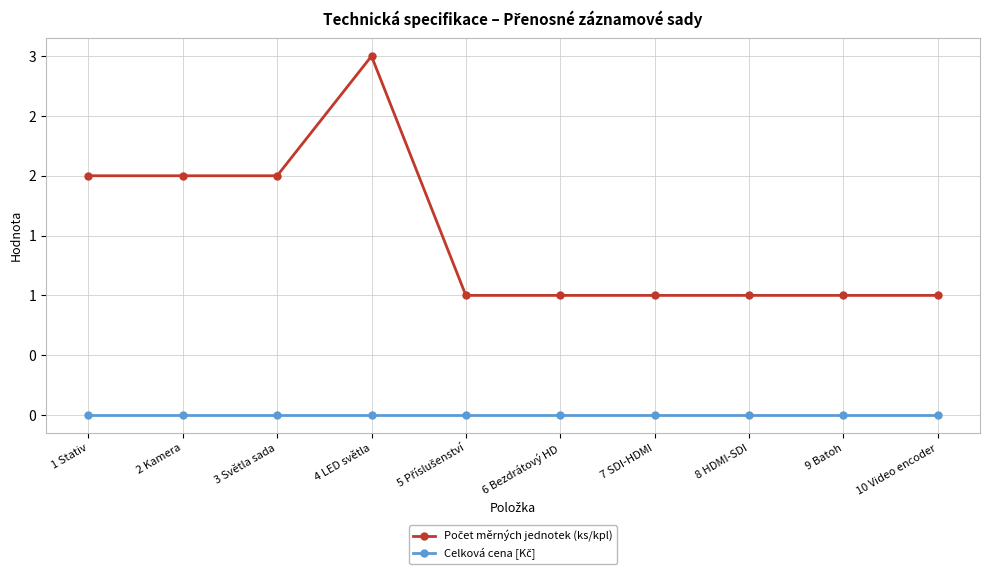

True or false: Počet měrných jednotek (ks/kpl) and Celková cena [Kč] cross at least once.

False